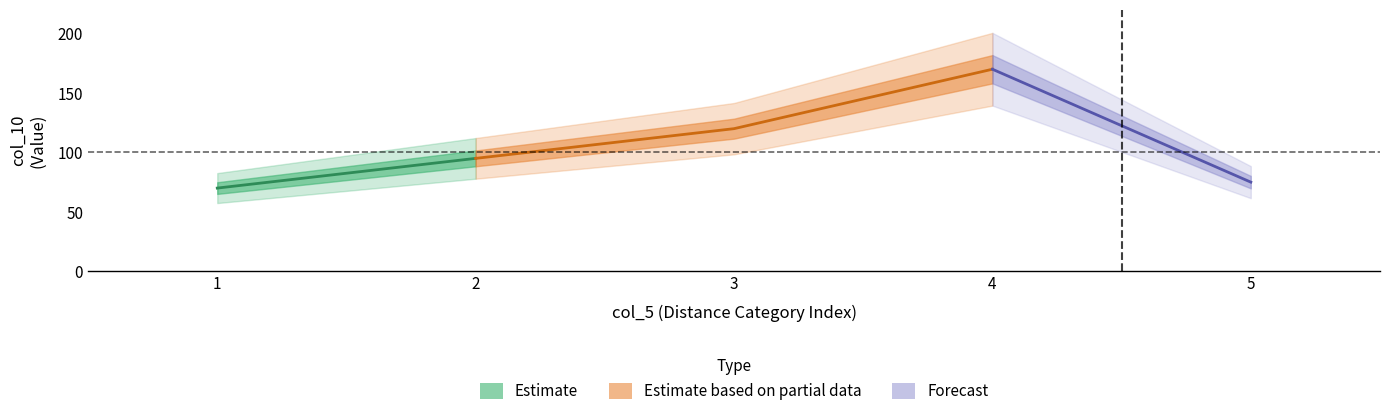

Where is the data nearest to the value 120?

3